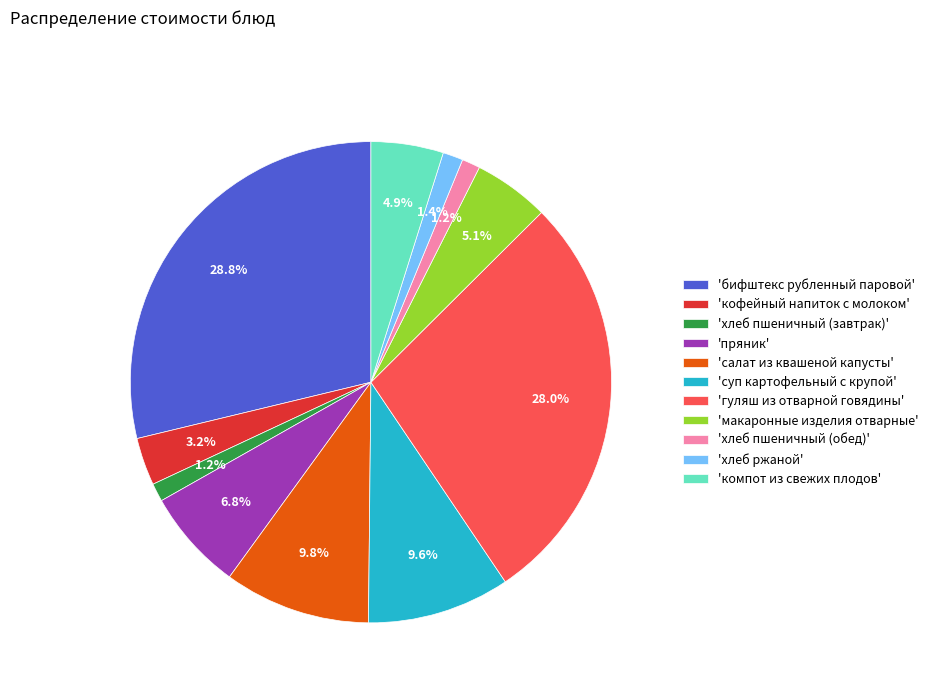

What portion of the pie excludes 'гуляш из отварной говядины'?

72.0%